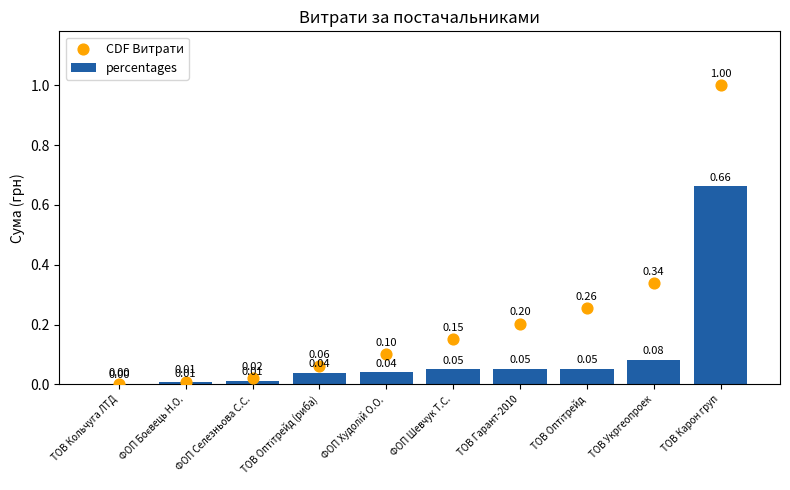

Which series reaches the minimum Y coordinate?

percentages